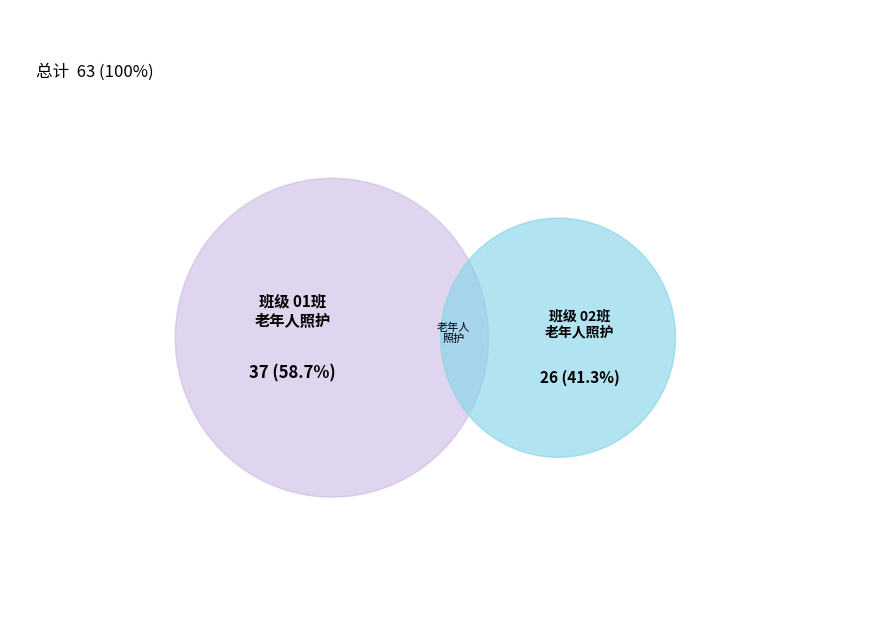

What percentage is the 02班 slice, to the nearest percent?

41%